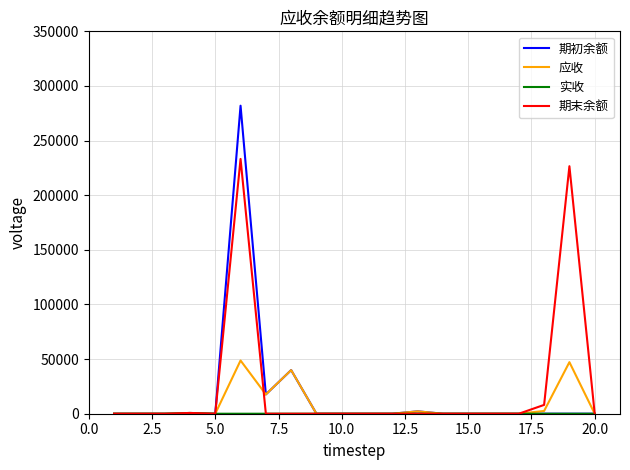

What is the highest value of the 期初余额 series?

281938.8